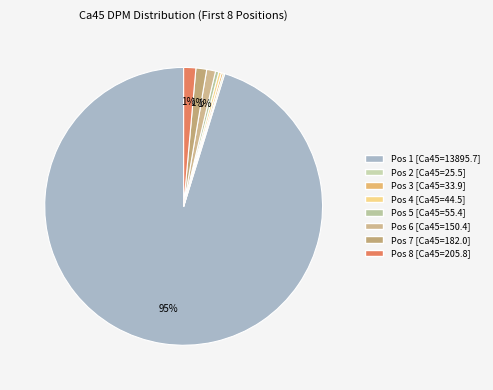

Which slice is the smallest?

Pos 2 (Ca45_DPM=25.5)